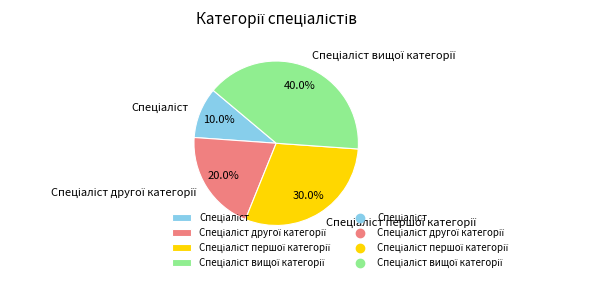

Does any single category account for the majority?

No